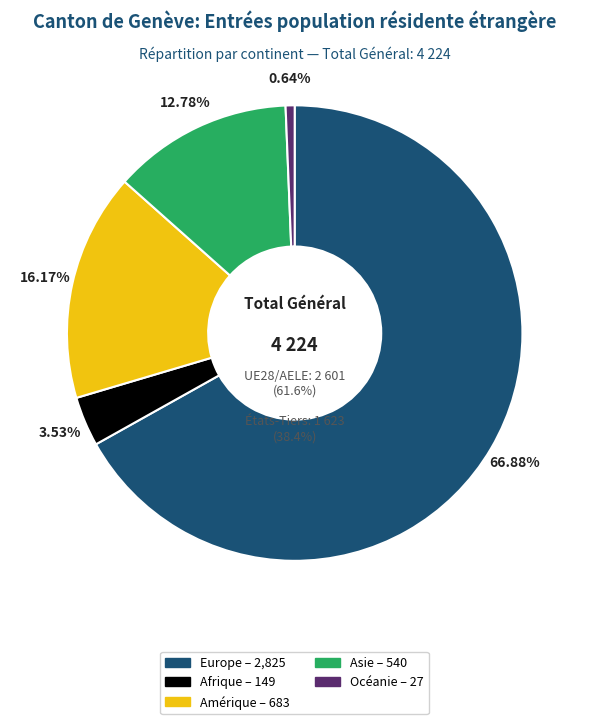

Rank the categories by value from highest to lowest.

Europe, Amérique, Asie, Afrique, Océanie